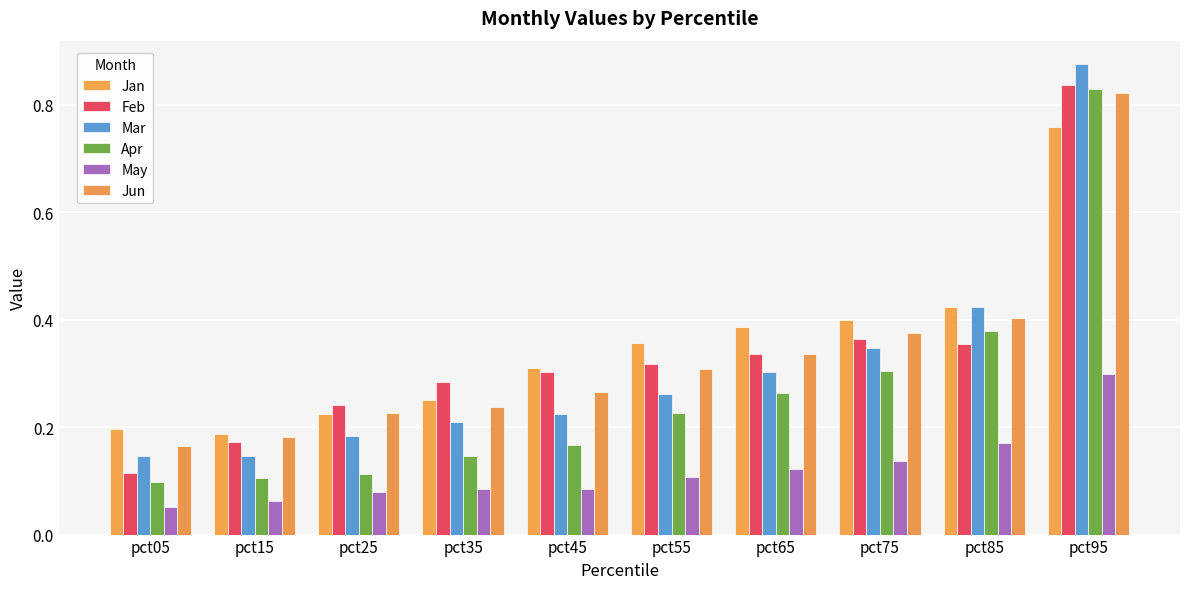

Reading left to right, what are all the values shown in this chart?

Jan: pct05=0.2	pct15=0.2	pct25=0.2	pct35=0.3	pct45=0.3	pct55=0.4	pct65=0.4	pct75=0.4	pct85=0.4	pct95=0.8
Feb: pct05=0.1	pct15=0.2	pct25=0.2	pct35=0.3	pct45=0.3	pct55=0.3	pct65=0.3	pct75=0.4	pct85=0.4	pct95=0.8
Mar: pct05=0.1	pct15=0.1	pct25=0.2	pct35=0.2	pct45=0.2	pct55=0.3	pct65=0.3	pct75=0.3	pct85=0.4	pct95=0.9
Apr: pct05=0.1	pct15=0.1	pct25=0.1	pct35=0.1	pct45=0.2	pct55=0.2	pct65=0.3	pct75=0.3	pct85=0.4	pct95=0.8
May: pct05=0.1	pct15=0.1	pct25=0.1	pct35=0.1	pct45=0.1	pct55=0.1	pct65=0.1	pct75=0.1	pct85=0.2	pct95=0.3
Jun: pct05=0.2	pct15=0.2	pct25=0.2	pct35=0.2	pct45=0.3	pct55=0.3	pct65=0.3	pct75=0.4	pct85=0.4	pct95=0.8